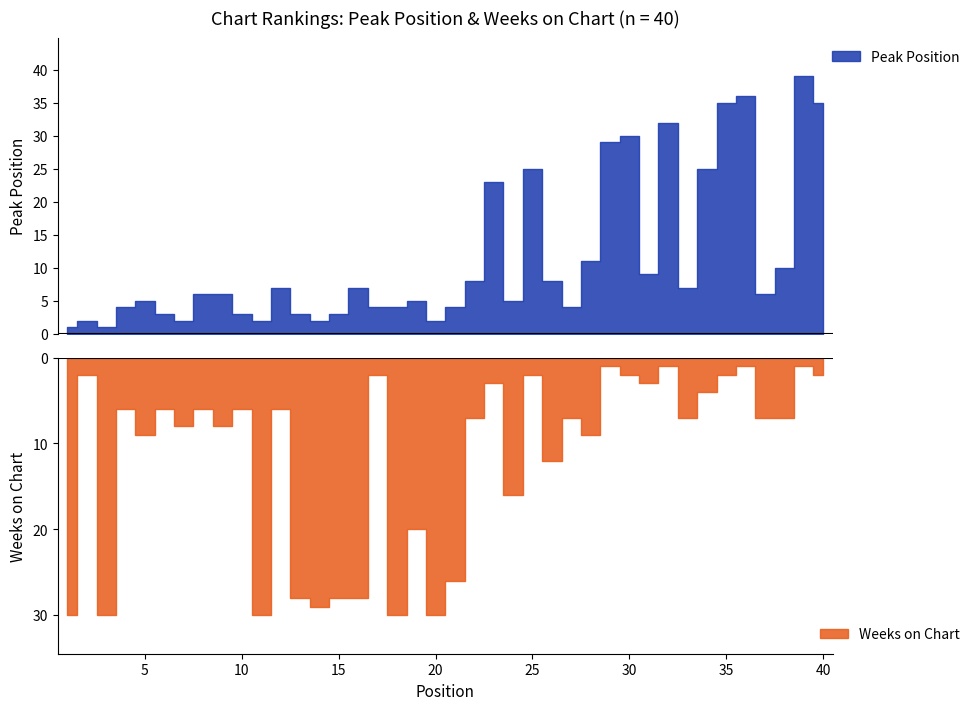

At which label does Peak Position first exceed 6?

12